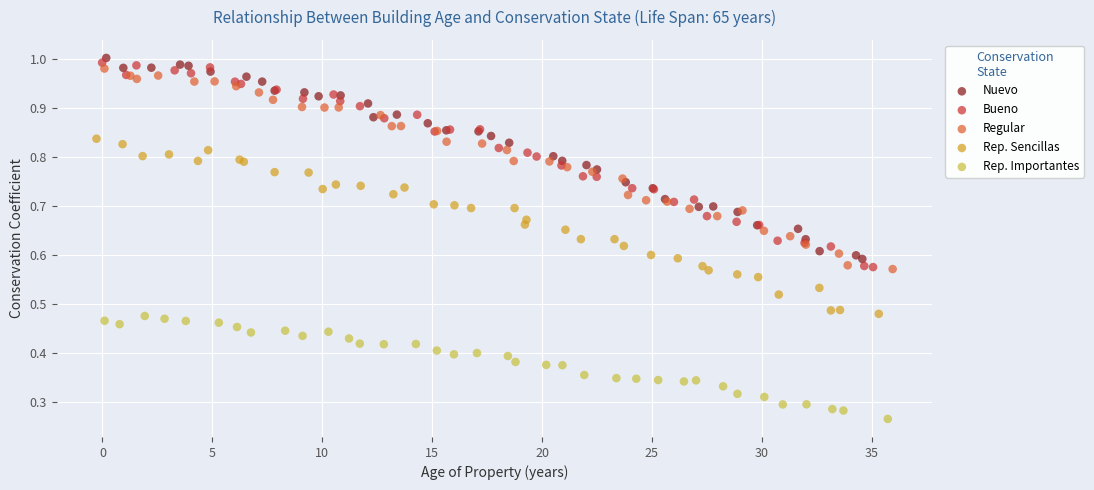

Which series has the largest Y range (max minus min)?

Bueno